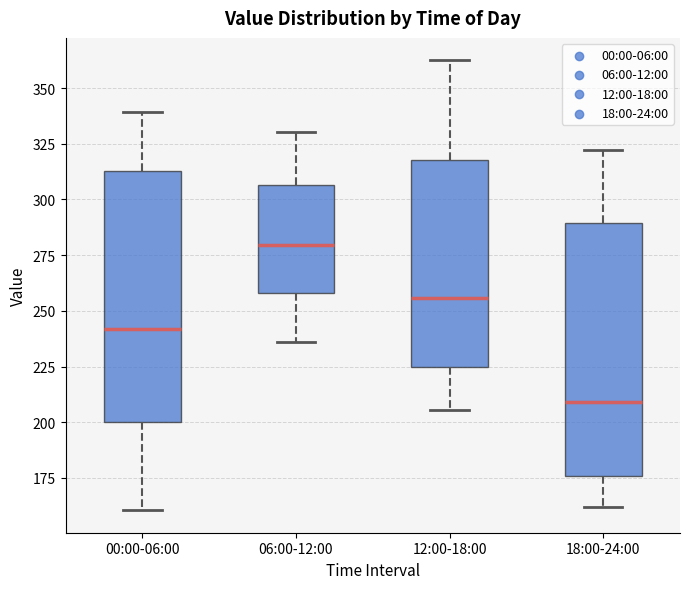

Where does the median line of the box for 06:00-12:00 sit on the y-axis? The values are not printed on the chart, so give them approximately, as read against the axis.

280